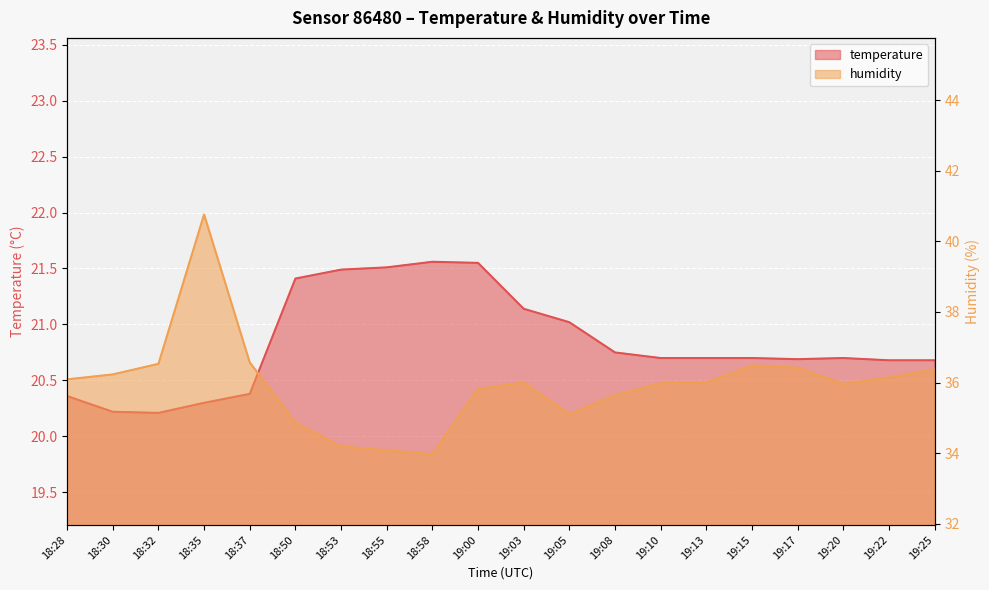

True or false: temperature and humidity intersect in this chart.

False